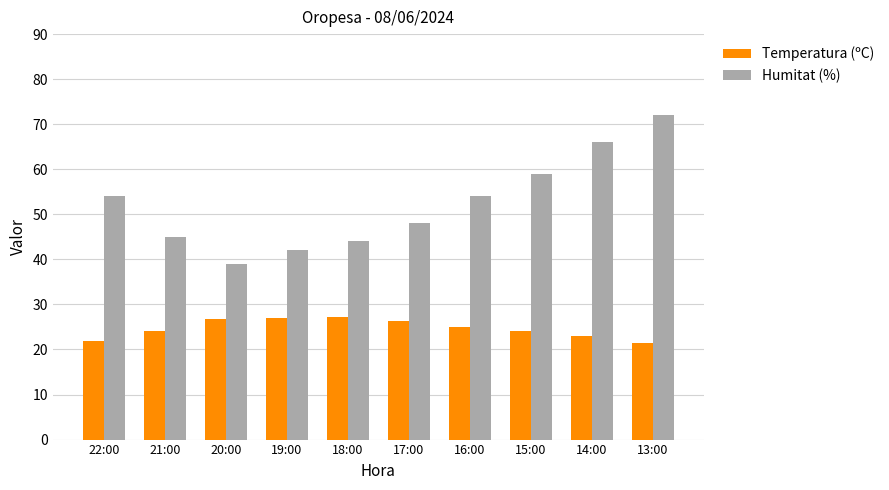

What is the smallest value displayed?

21.4